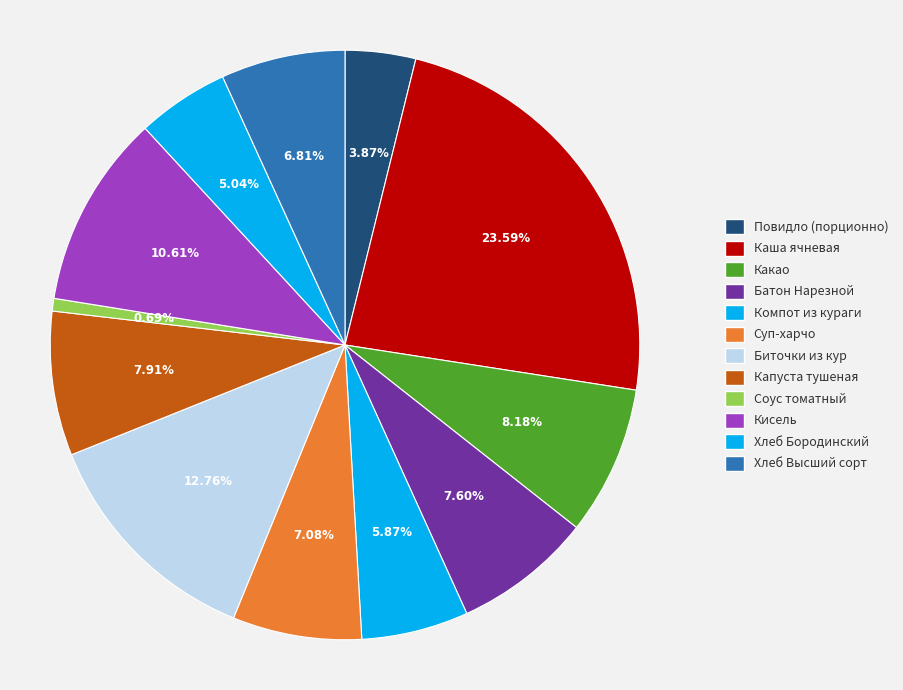

How many slices are in this pie chart?

12